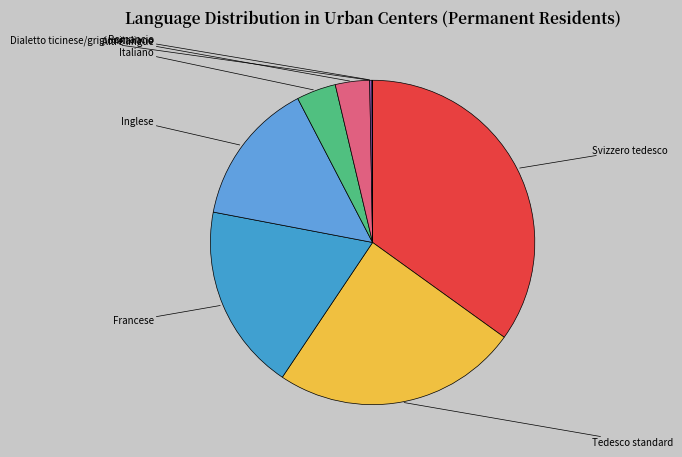

To the nearest percent, what portion does Altre lingue represent?

3%